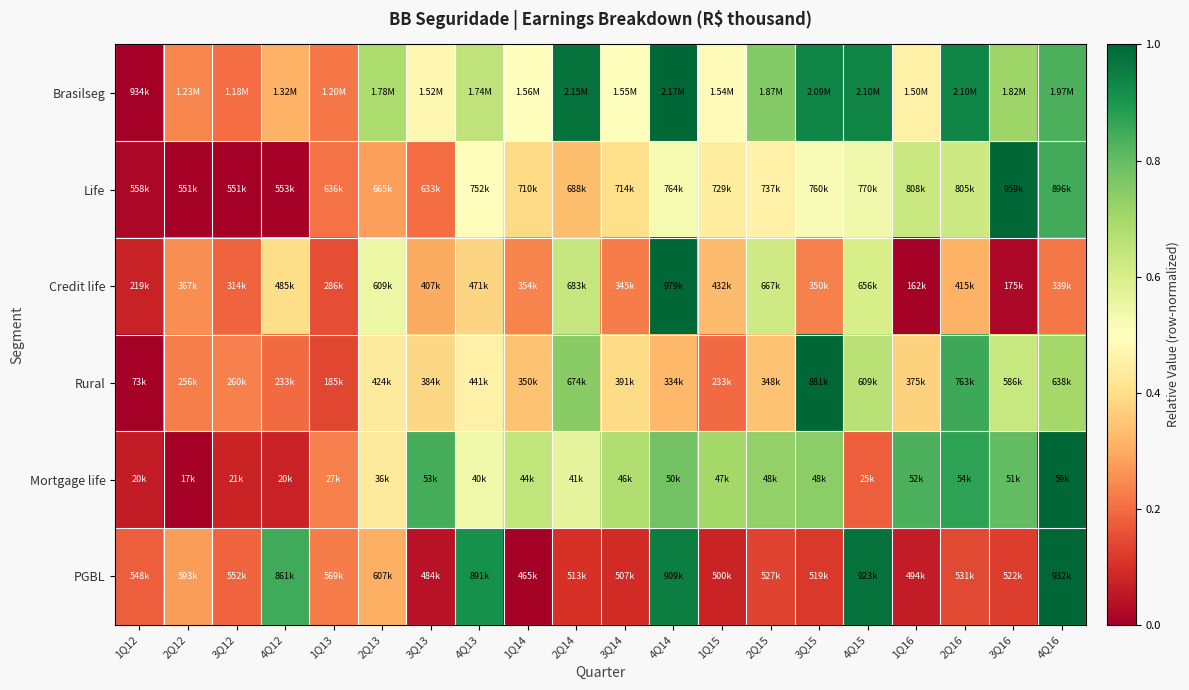

Reading right to left, transcribe all the data shown in this chart.

Brasilseg: 4Q16=0.8	3Q16=0.7	2Q16=0.9	1Q16=0.5	4Q15=0.9	3Q15=0.9	2Q15=0.8	1Q15=0.5	4Q14=1.0	3Q14=0.5	2Q14=1.0	1Q14=0.5	4Q13=0.6	3Q13=0.5	2Q13=0.7	1Q13=0.2	4Q12=0.3	3Q12=0.2	2Q12=0.2	1Q12=0.0
Life: 4Q16=0.8	3Q16=1.0	2Q16=0.6	1Q16=0.6	4Q15=0.5	3Q15=0.5	2Q15=0.5	1Q15=0.4	4Q14=0.5	3Q14=0.4	2Q14=0.3	1Q14=0.4	4Q13=0.5	3Q13=0.2	2Q13=0.3	1Q13=0.2	4Q12=0.0	3Q12=0.0	2Q12=0.0	1Q12=0.0
Credit life: 4Q16=0.2	3Q16=0.0	2Q16=0.3	1Q16=0.0	4Q15=0.6	3Q15=0.2	2Q15=0.6	1Q15=0.3	4Q14=1.0	3Q14=0.2	2Q14=0.6	1Q14=0.2	4Q13=0.4	3Q13=0.3	2Q13=0.5	1Q13=0.2	4Q12=0.4	3Q12=0.2	2Q12=0.3	1Q12=0.1
Rural: 4Q16=0.7	3Q16=0.6	2Q16=0.9	1Q16=0.4	4Q15=0.7	3Q15=1.0	2Q15=0.3	1Q15=0.2	4Q14=0.3	3Q14=0.4	2Q14=0.7	1Q14=0.3	4Q13=0.5	3Q13=0.4	2Q13=0.4	1Q13=0.1	4Q12=0.2	3Q12=0.2	2Q12=0.2	1Q12=0.0
Mortgage life: 4Q16=1.0	3Q16=0.8	2Q16=0.9	1Q16=0.8	4Q15=0.2	3Q15=0.7	2Q15=0.7	1Q15=0.7	4Q14=0.8	3Q14=0.7	2Q14=0.6	1Q14=0.6	4Q13=0.5	3Q13=0.8	2Q13=0.4	1Q13=0.2	4Q12=0.1	3Q12=0.1	2Q12=0.0	1Q12=0.1
PGBL: 4Q16=1.0	3Q16=0.1	2Q16=0.1	1Q16=0.1	4Q15=1.0	3Q15=0.1	2Q15=0.1	1Q15=0.1	4Q14=1.0	3Q14=0.1	2Q14=0.1	1Q14=0.0	4Q13=0.9	3Q13=0.0	2Q13=0.3	1Q13=0.2	4Q12=0.8	3Q12=0.2	2Q12=0.3	1Q12=0.2